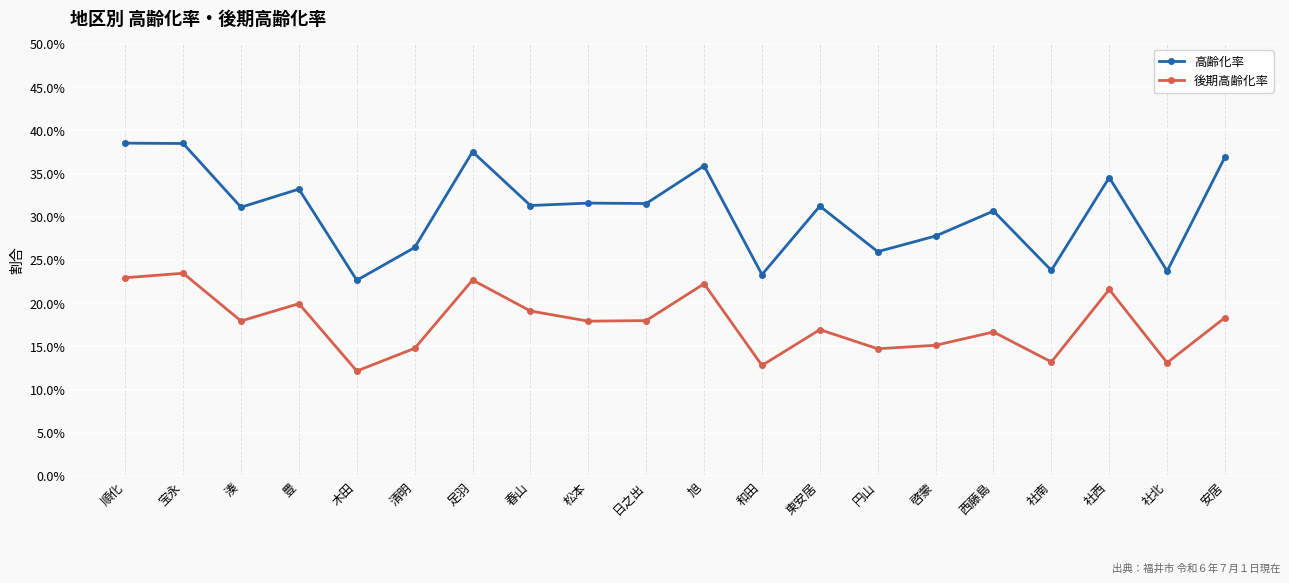

Is this an area chart (filled region under the line)?

No